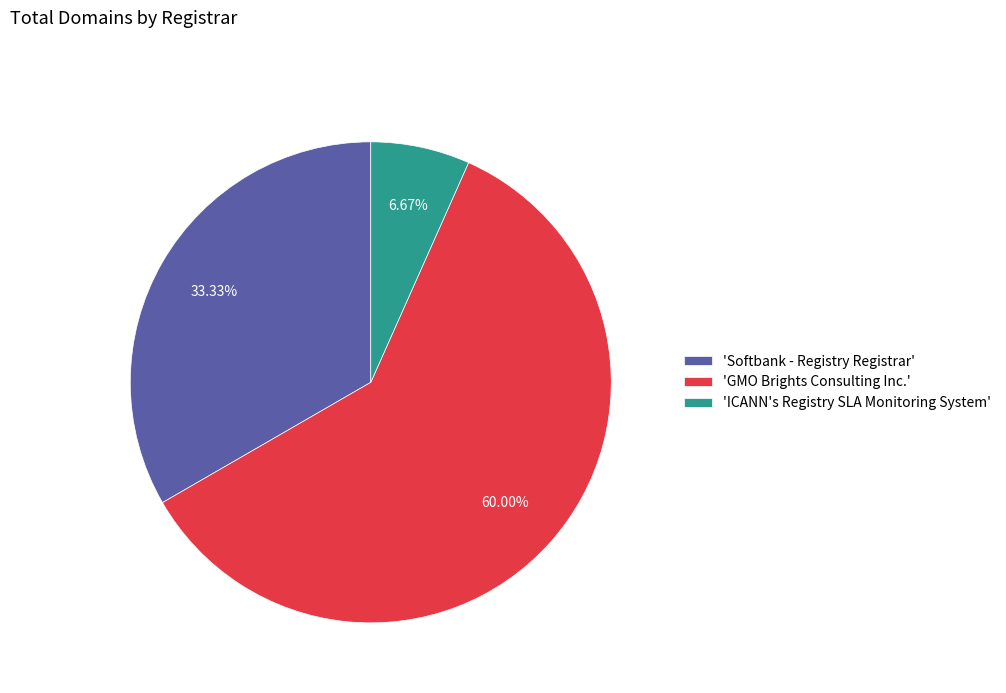

Do 'ICANN's Registry SLA Monitoring System' and 'Softbank - Registry Registrar' together represent more than half of the pie?

No